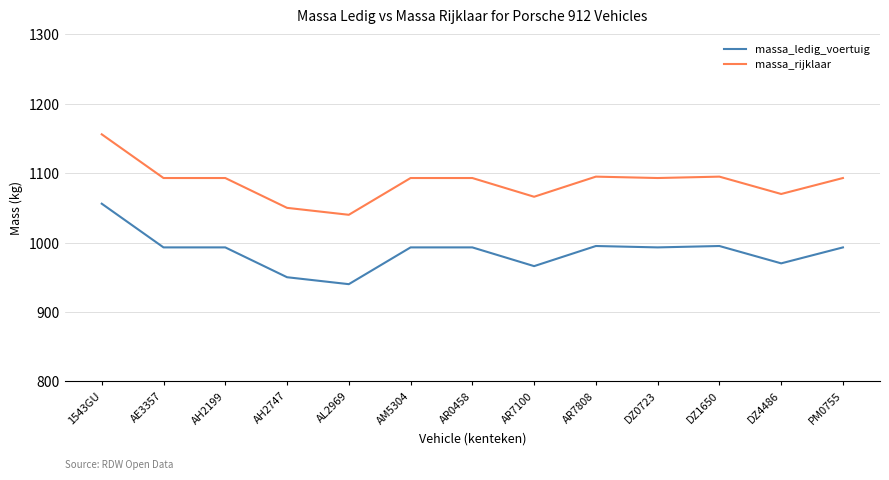

What is the total value across all series at AM5304?

2086